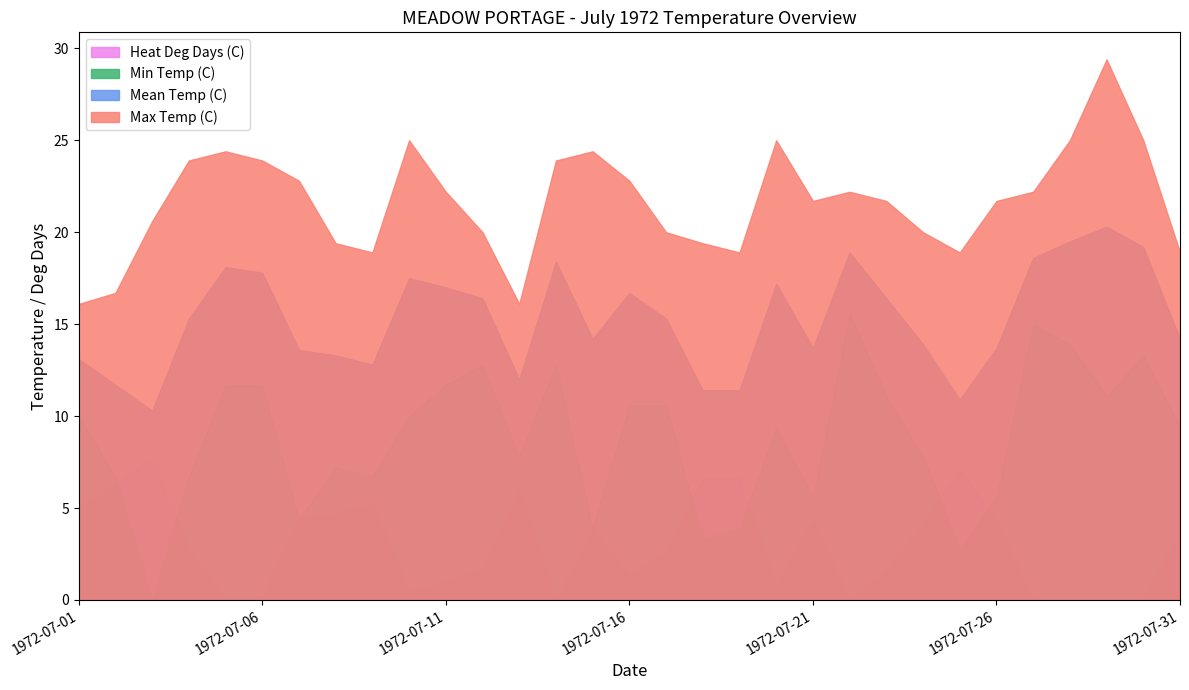

Where is the first local maximum for Max Temp (C)?

1972-07-05